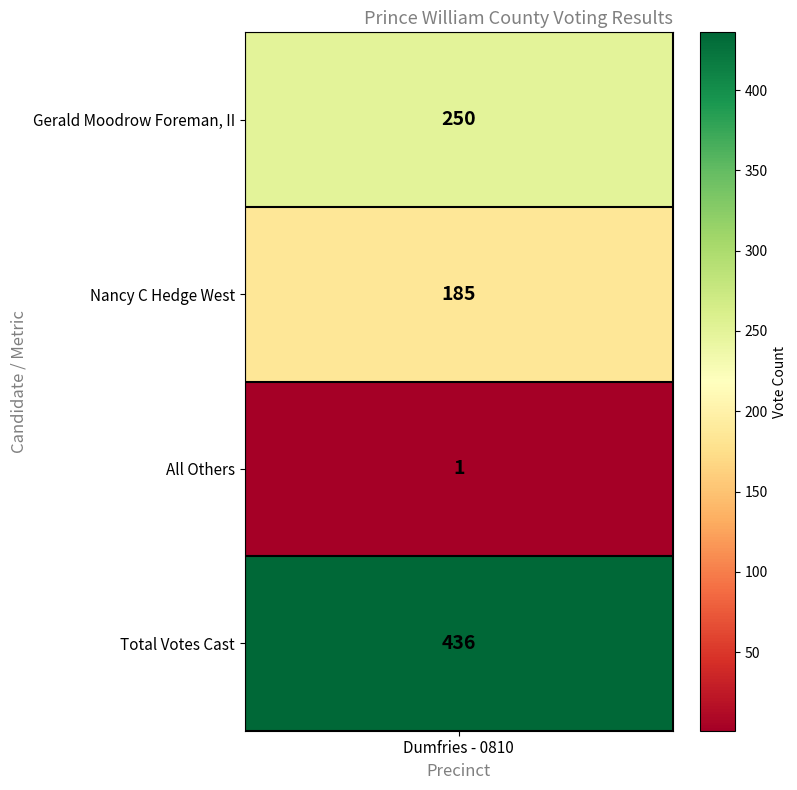

The value at 3 is 273. True or false?

False